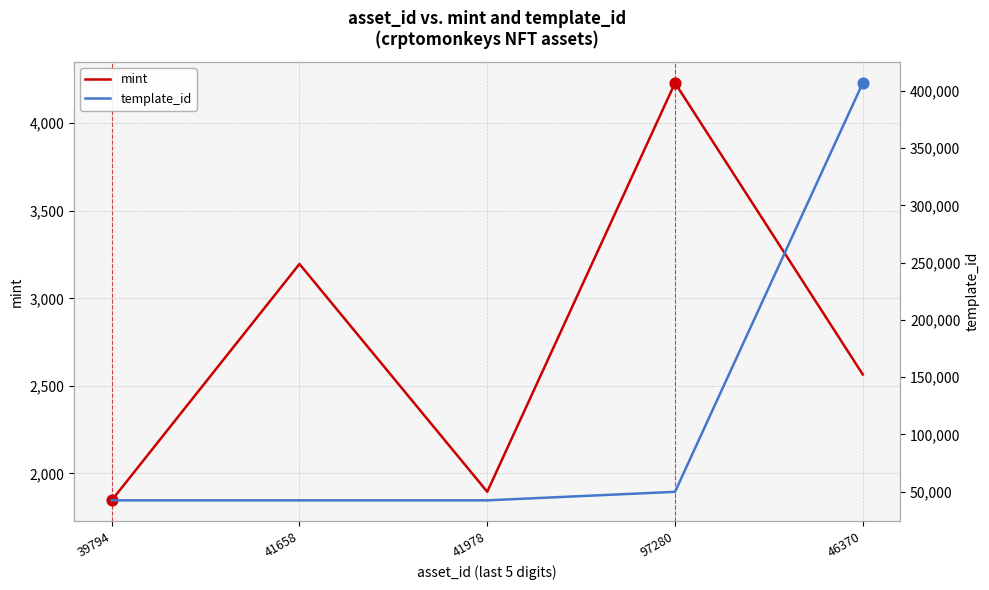

At which category is the sum across all series the highest?

46370